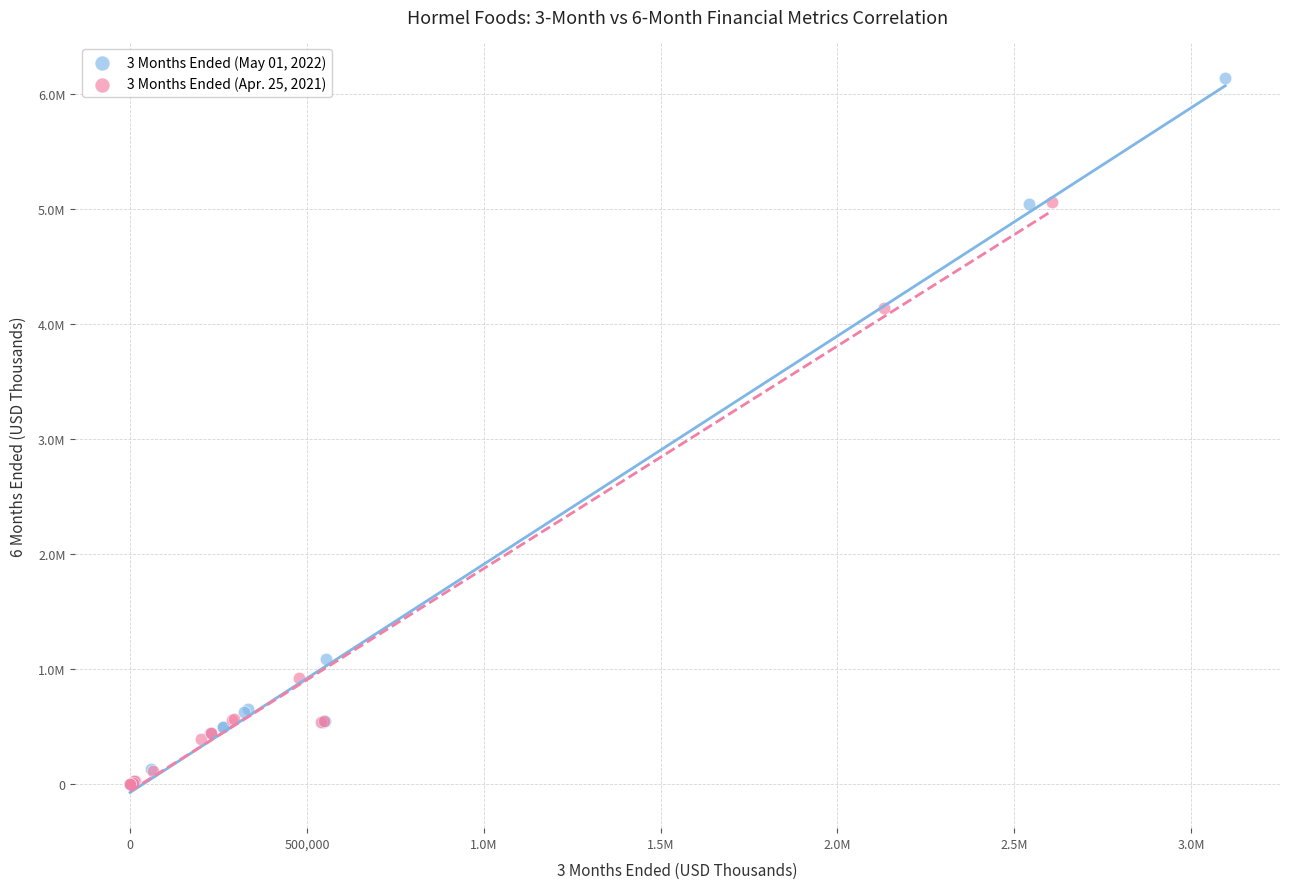

Which series contains the highest Y value?

3 Months Ended (May 01, 2022)